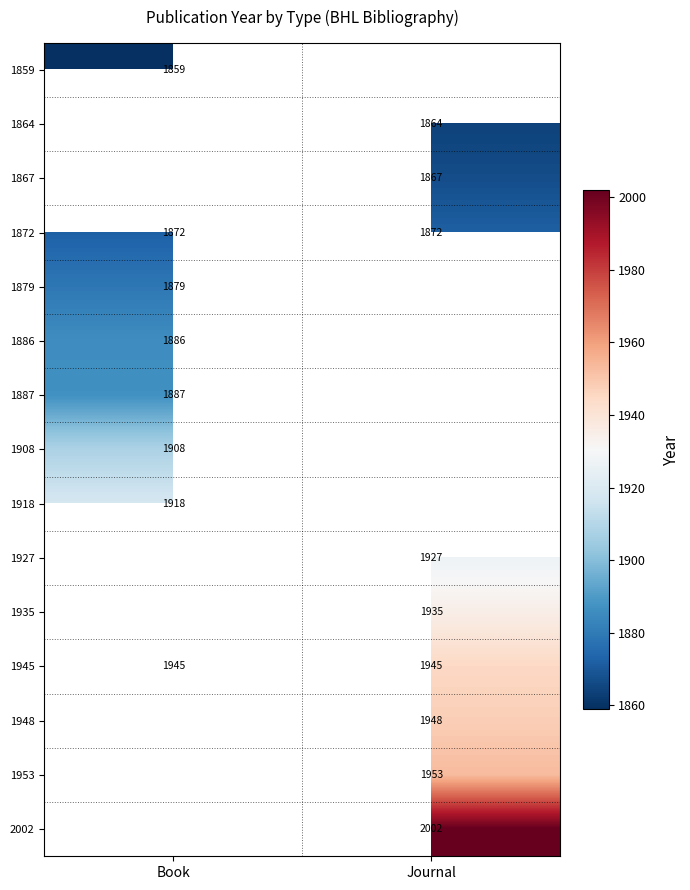

Is it true that 1935 equals 901 at Journal?

False